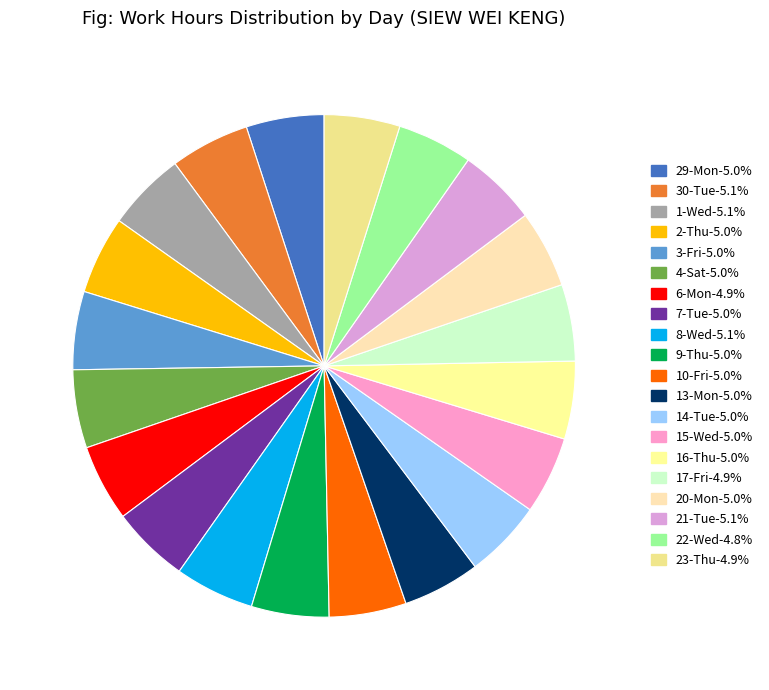

Which category has the smallest portion of the pie?

22-Wed